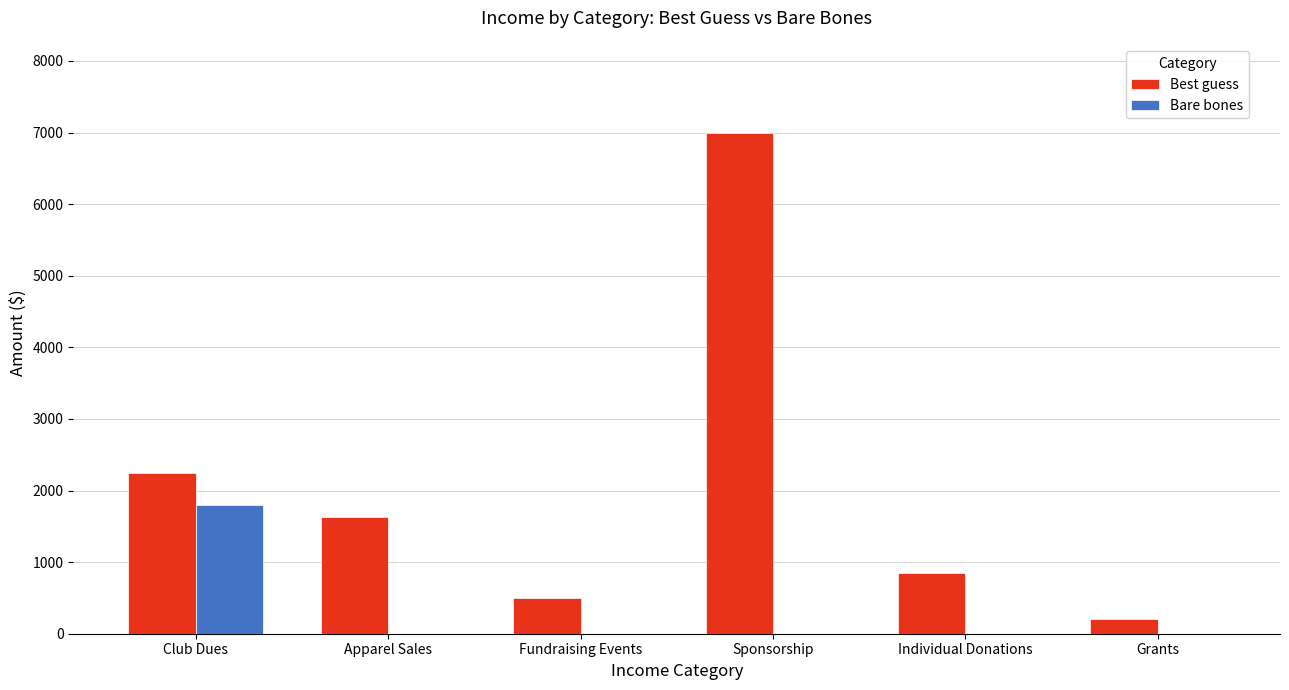

The value of Best guess at Individual Donations is 850. True or false?

True